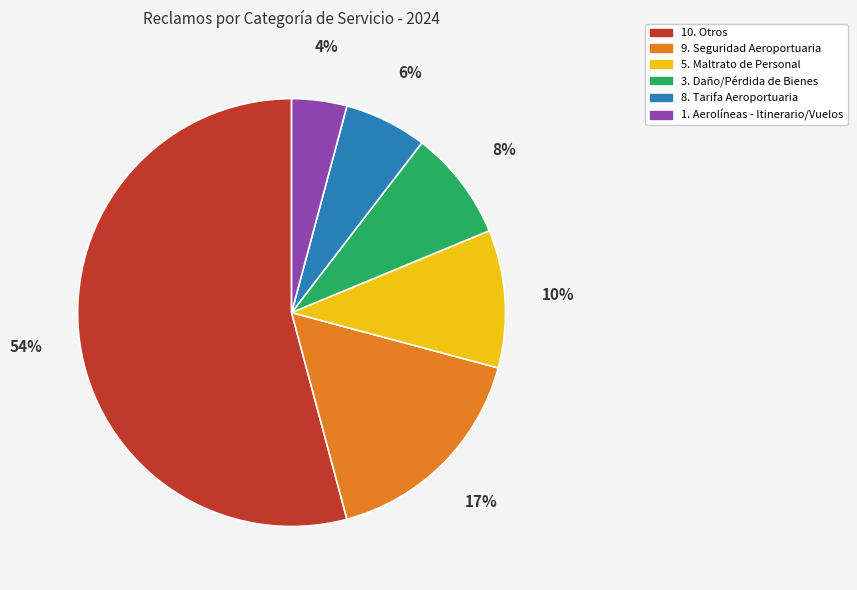

Do 1. Aerolíneas - Itinerario/Vuelos and 9. Seguridad Aeroportuaria together represent more than half of the pie?

No